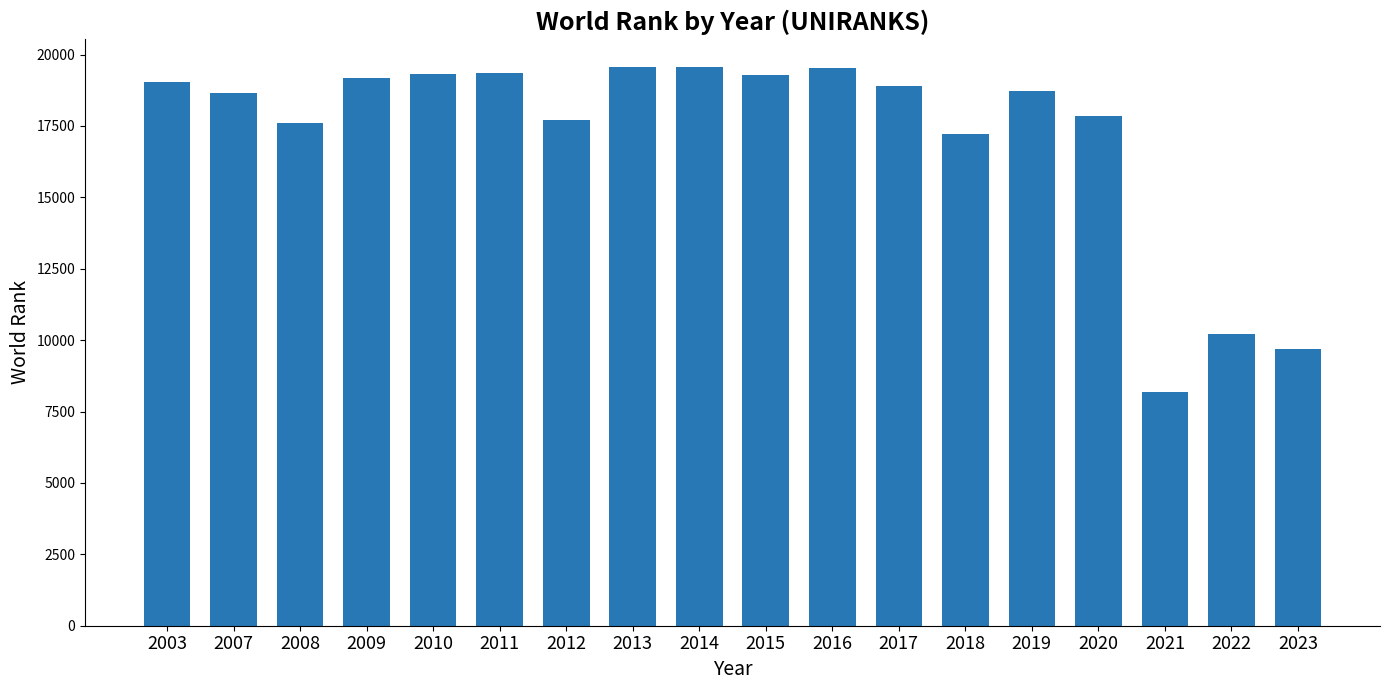

What is the maximum value shown in the chart?

19577